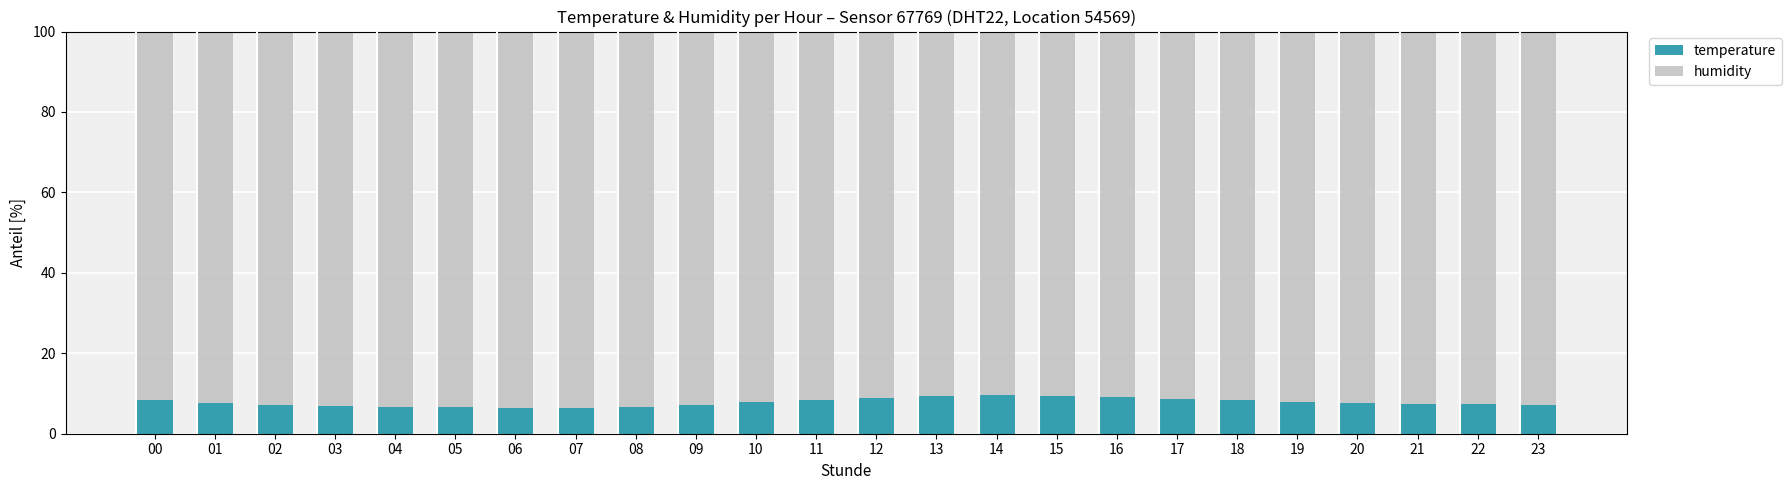

What is the total value across all series at 07?

100.0